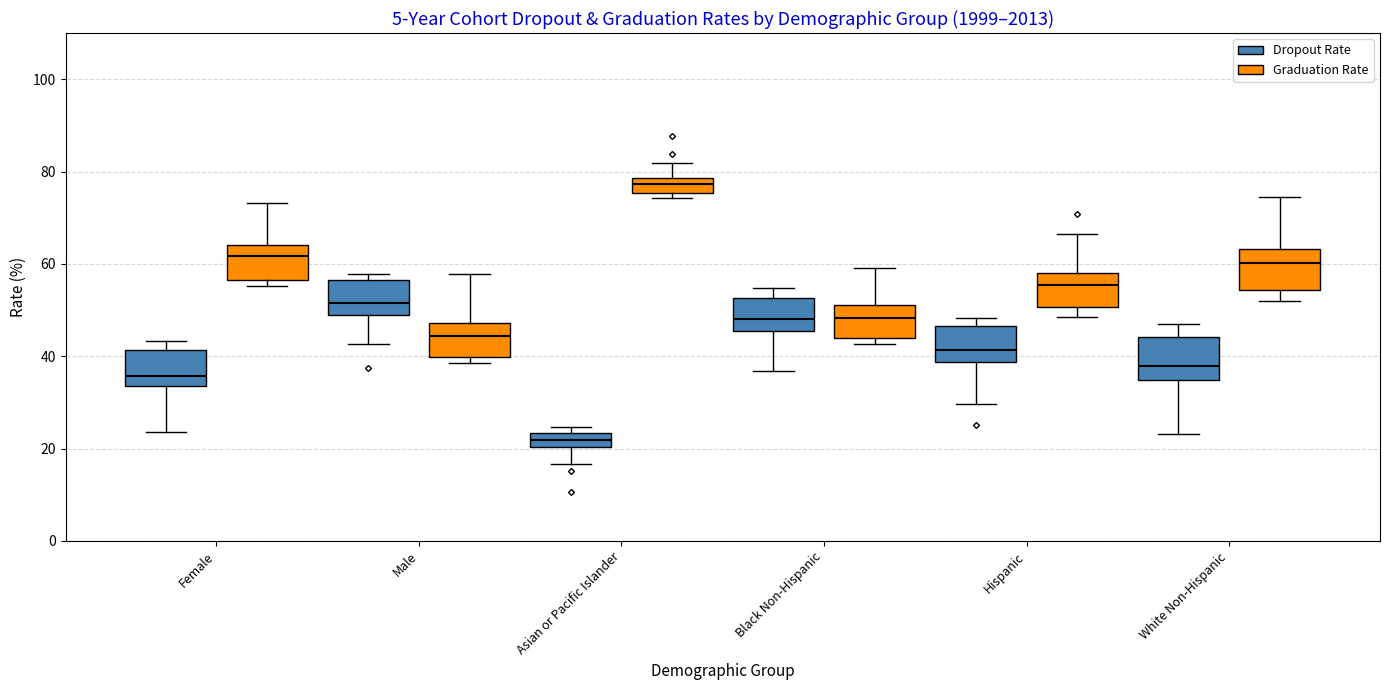

Where is the lower edge of the box for Black Non-Hispanic (Graduation Rate) on the y-axis? The values are not printed on the chart, so give them approximately, as read against the axis.

44